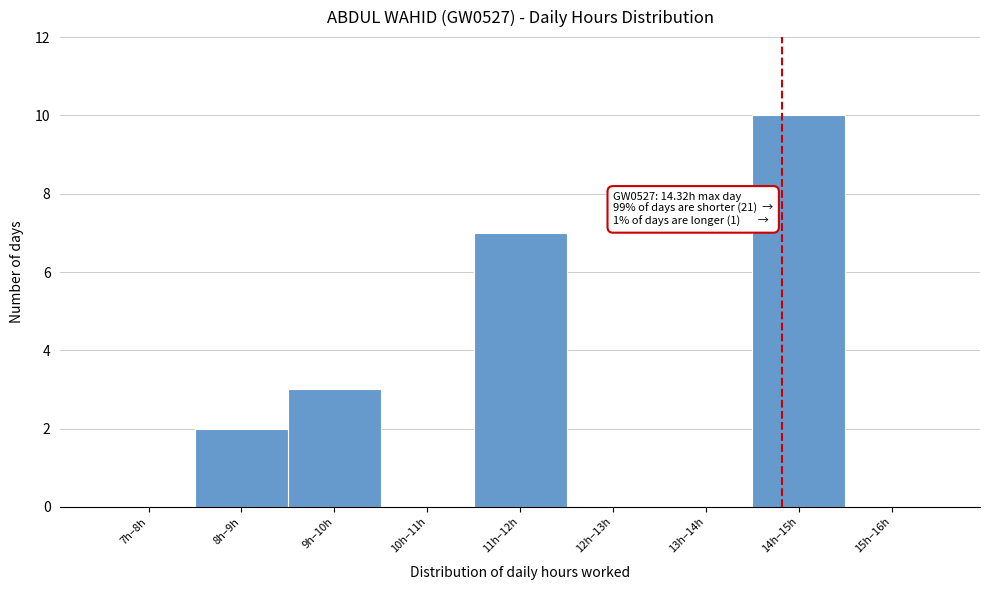

Reading left to right, transcribe all the data shown in this chart.

7h–8h=0	8h–9h=2	9h–10h=3	10h–11h=0	11h–12h=7	12h–13h=0	13h–14h=0	14h–15h=10	15h–16h=0